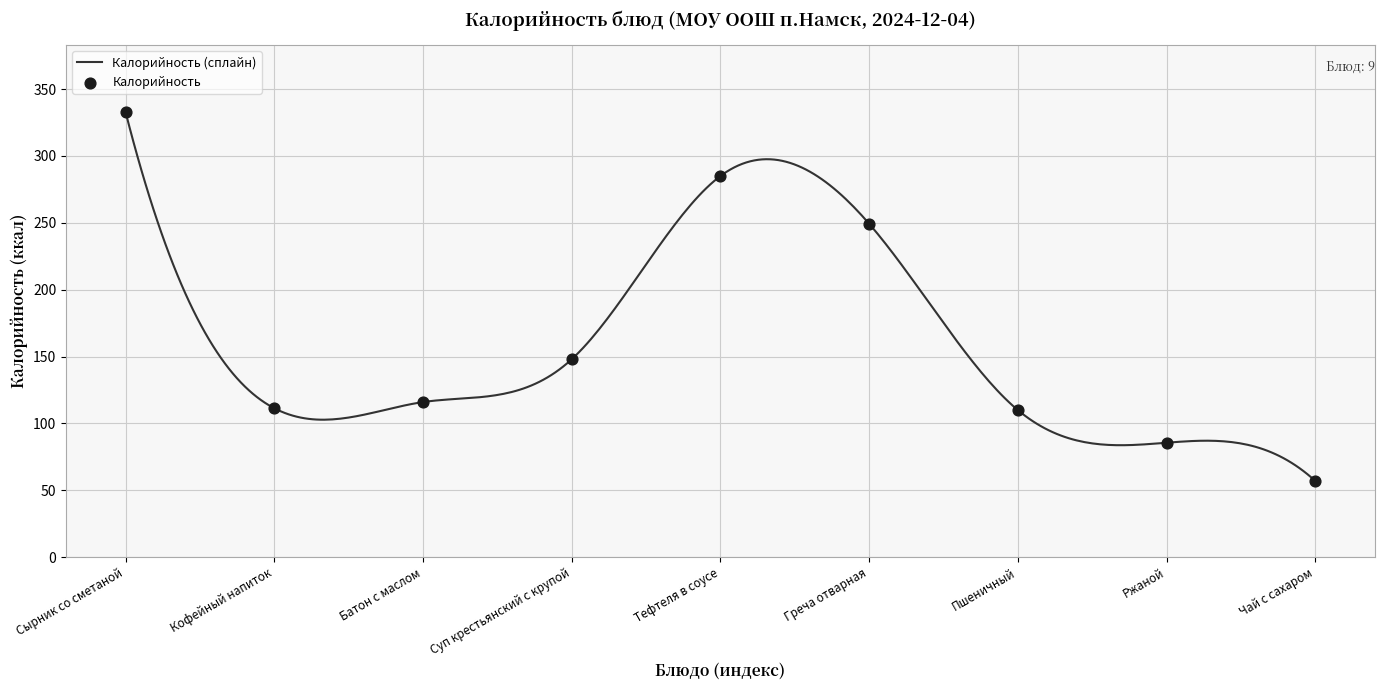

Between Чай с сахаром and Ржаной, which is larger?

Ржаной